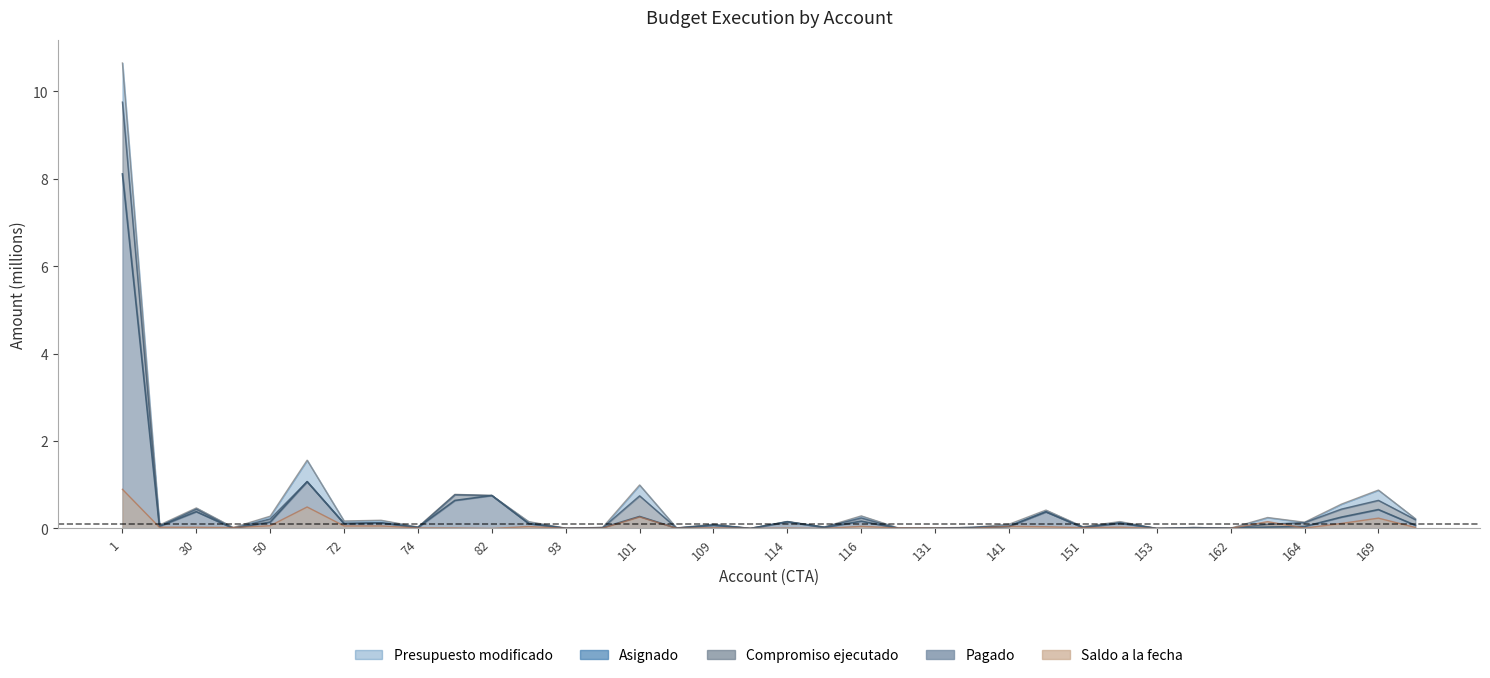

What is the average value of the Presupuesto modificado series?

0.5